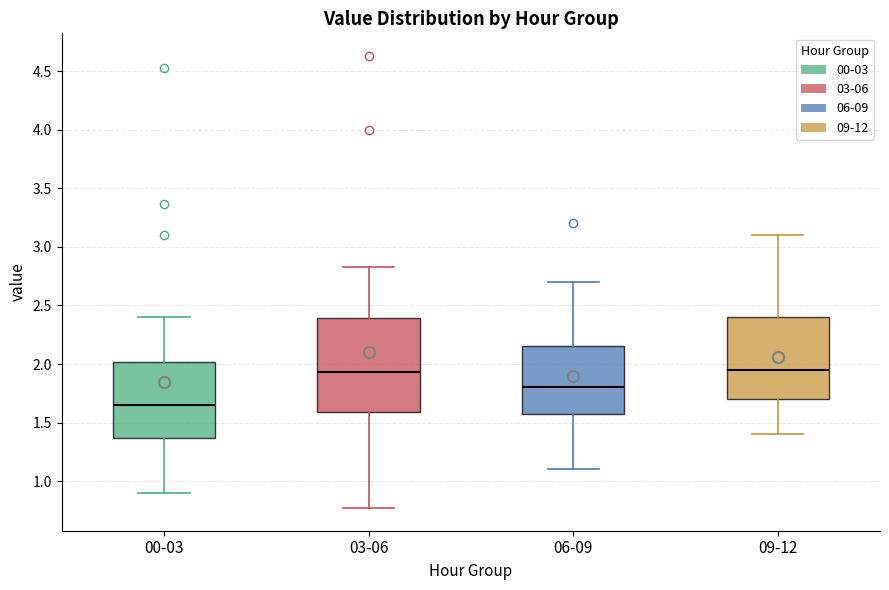

Reading left to right, read every box against the y-axis: the position of its median line, the range the box covers, and the ends of its whiskers. The values are not printed on the chart, so give them approximately, as read against the axis.

00-03: median 1.65, box 1.35 to 2.00, whiskers 0.90 to 2.40
03-06: median 1.95, box 1.60 to 2.40, whiskers 0.75 to 2.85
06-09: median 1.80, box 1.60 to 2.15, whiskers 1.10 to 2.70
09-12: median 1.95, box 1.70 to 2.40, whiskers 1.40 to 3.10